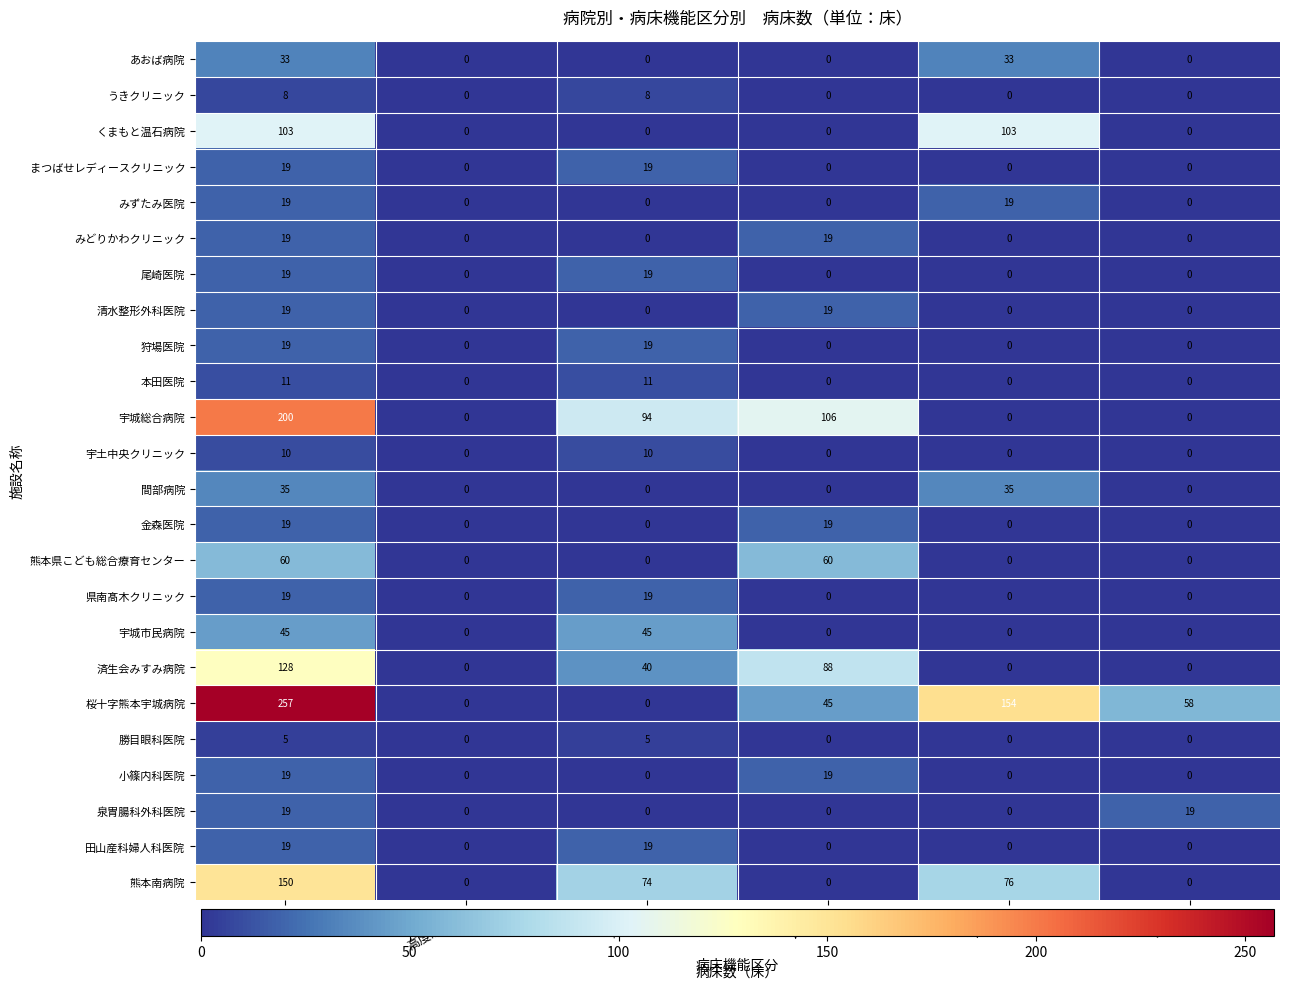

What is the total value across all series at 全体?

1254